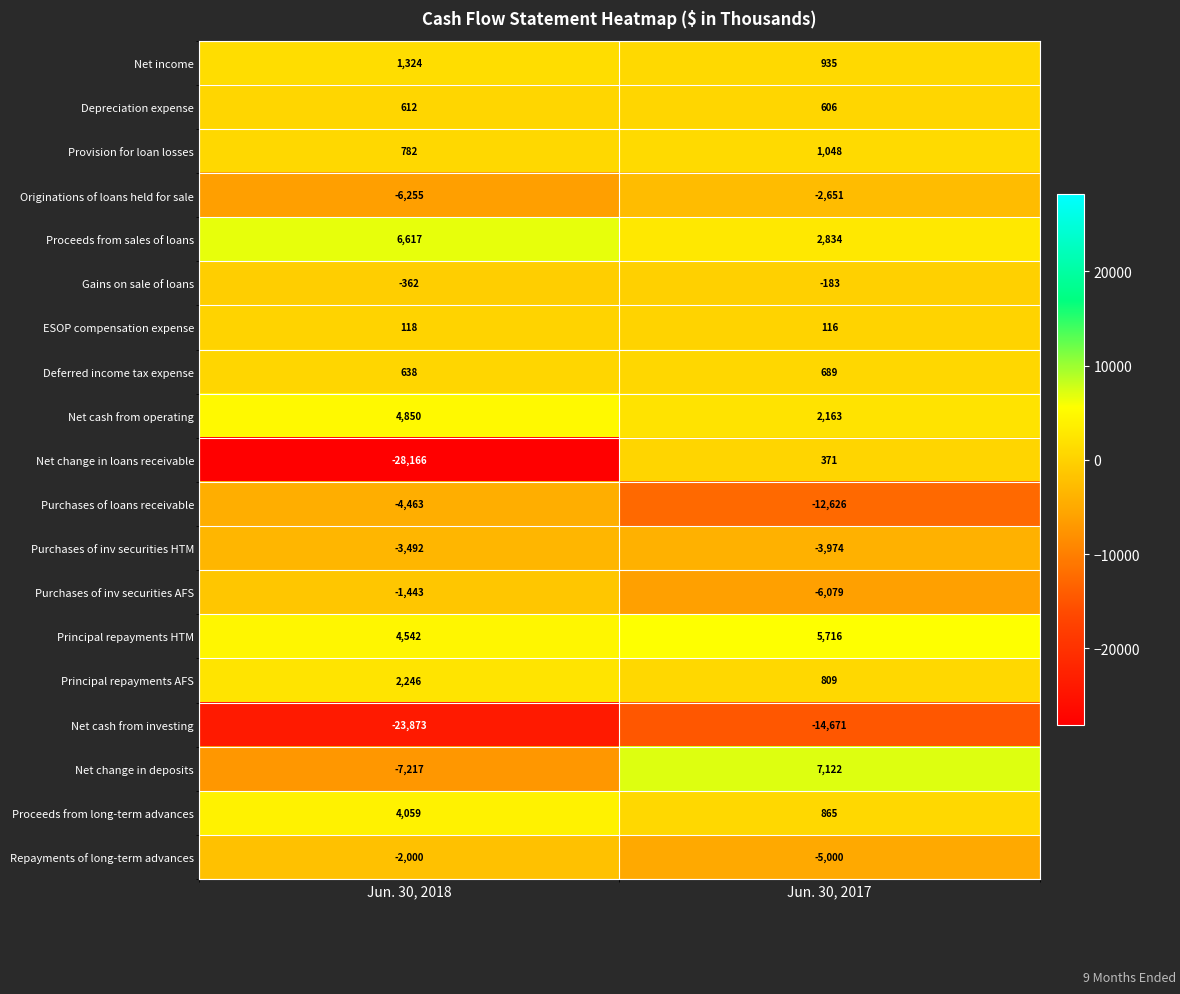

What is the difference between the maximum and minimum values in the Net cash from investing series?

9202